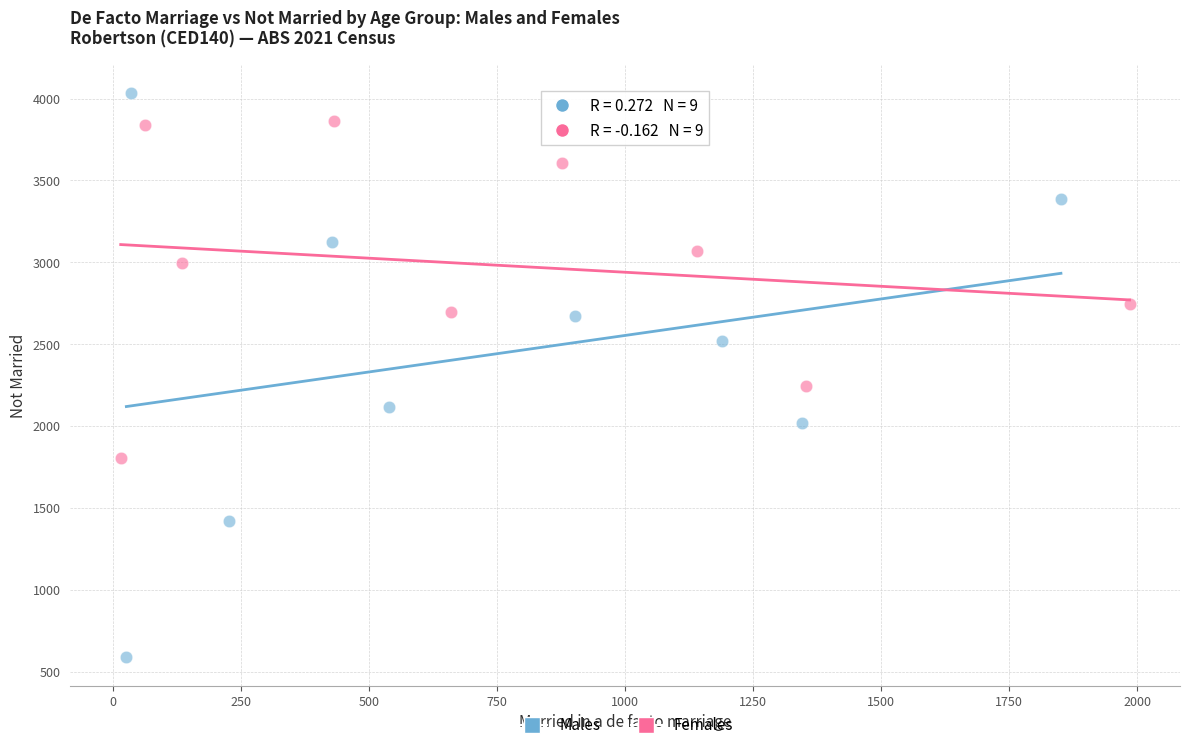

Which series contains the lowest Y value?

Males